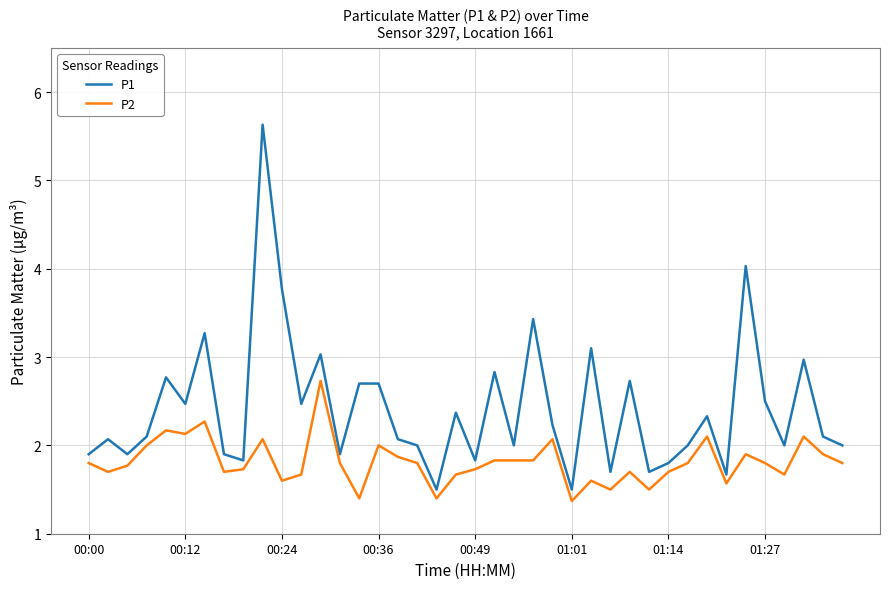

Which series has the largest total across all categories?

P1